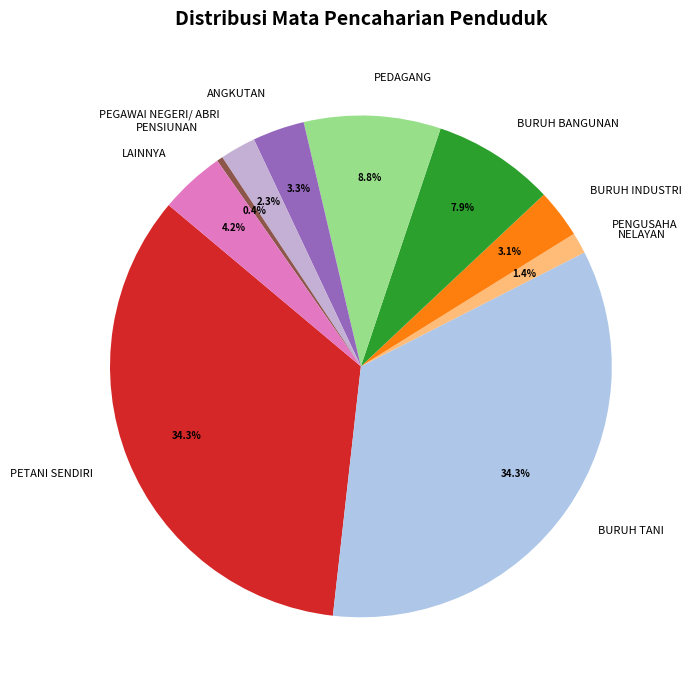

Is there any slice that represents more than half of the pie?

No